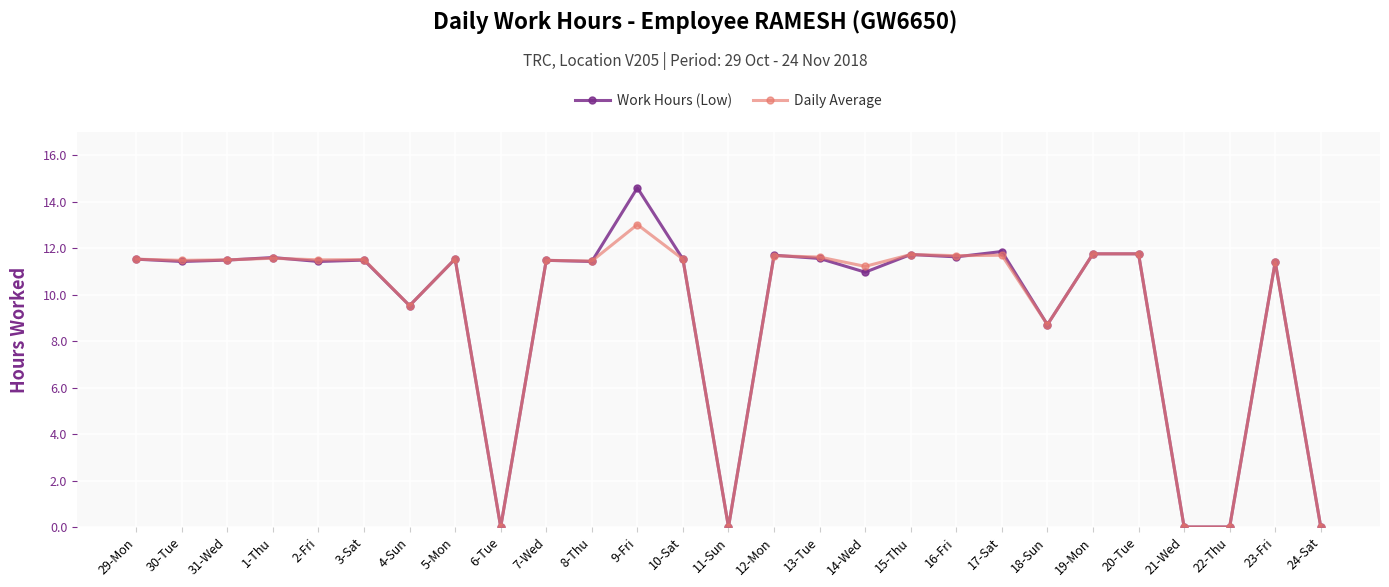

What position from the left is 19-Mon?

22